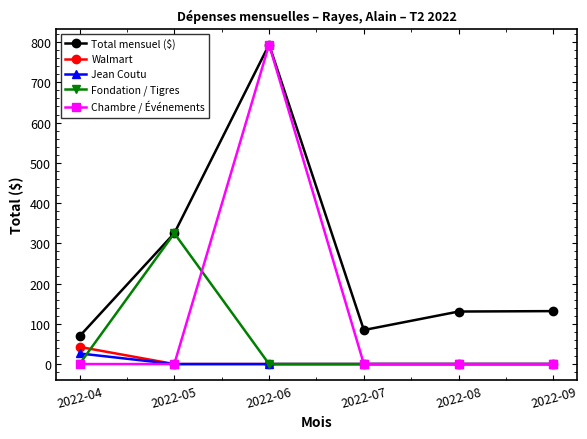

True or false: Total mensuel ($) and Walmart intersect in this chart.

False